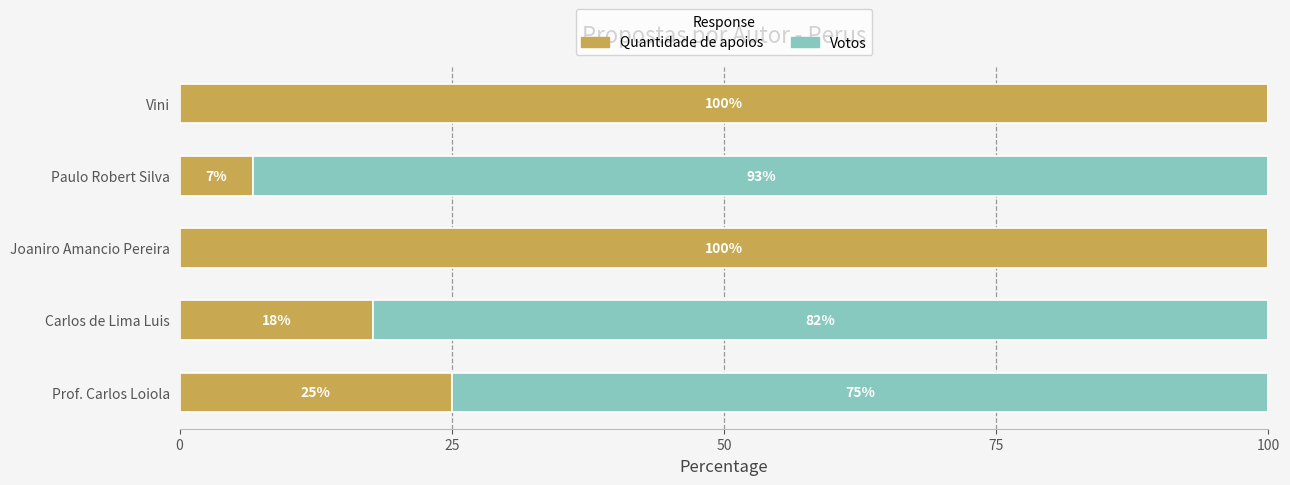

Is it true that Quantidade de apoios equals 100.0 at Vini?

True